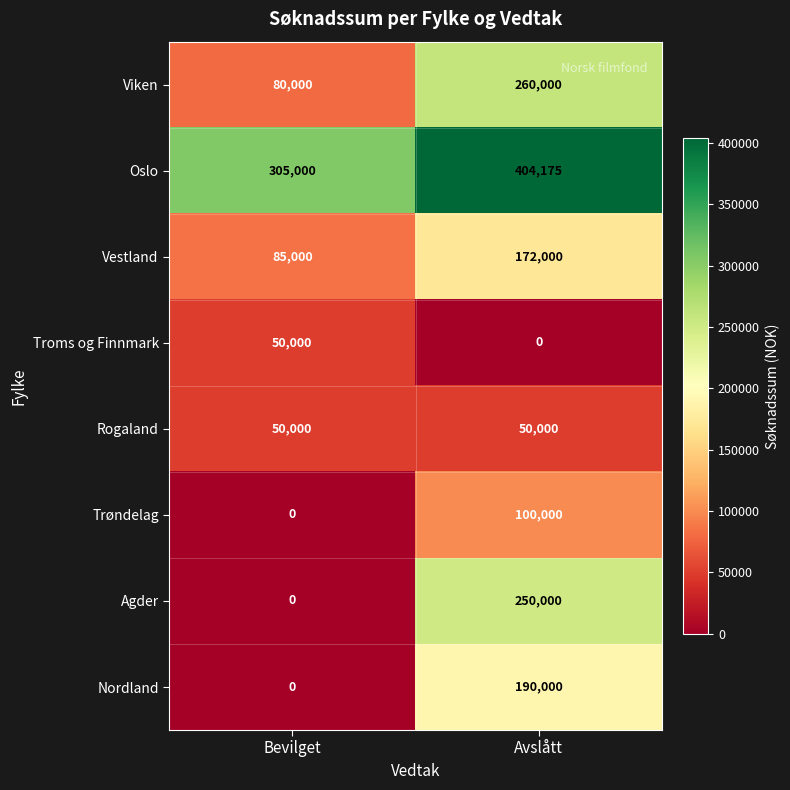

Where is Trøndelag nearest to the value 50000?

Bevilget